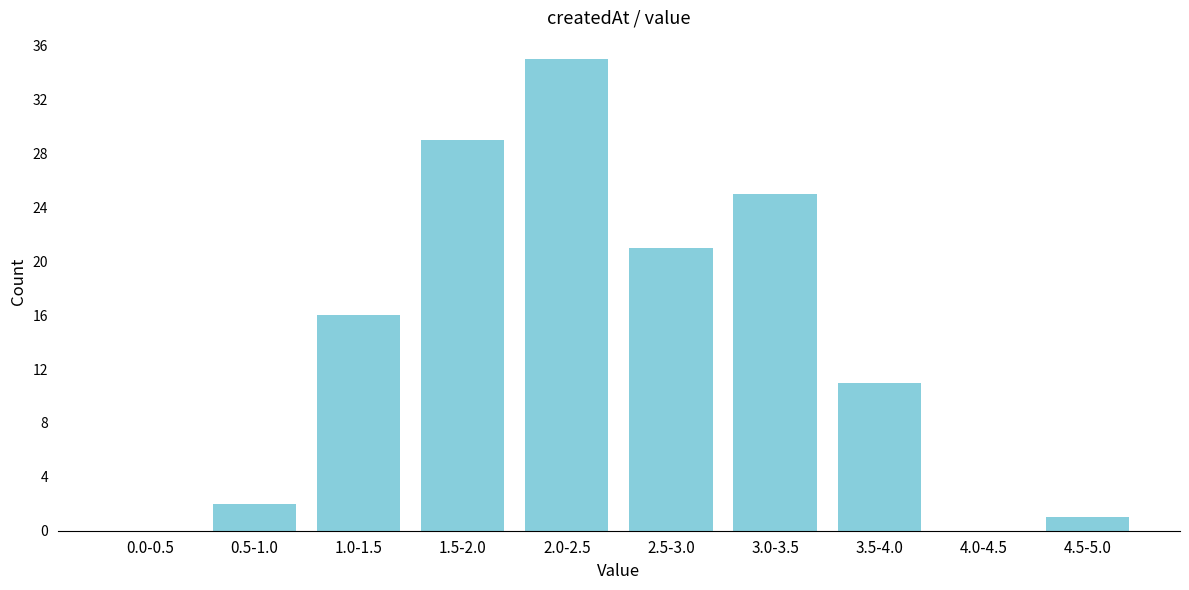

Reading right to left, what are all the values shown in this chart?

4.5-5.0=1	4.0-4.5=0	3.5-4.0=11	3.0-3.5=25	2.5-3.0=21	2.0-2.5=35	1.5-2.0=29	1.0-1.5=16	0.5-1.0=2	0.0-0.5=0